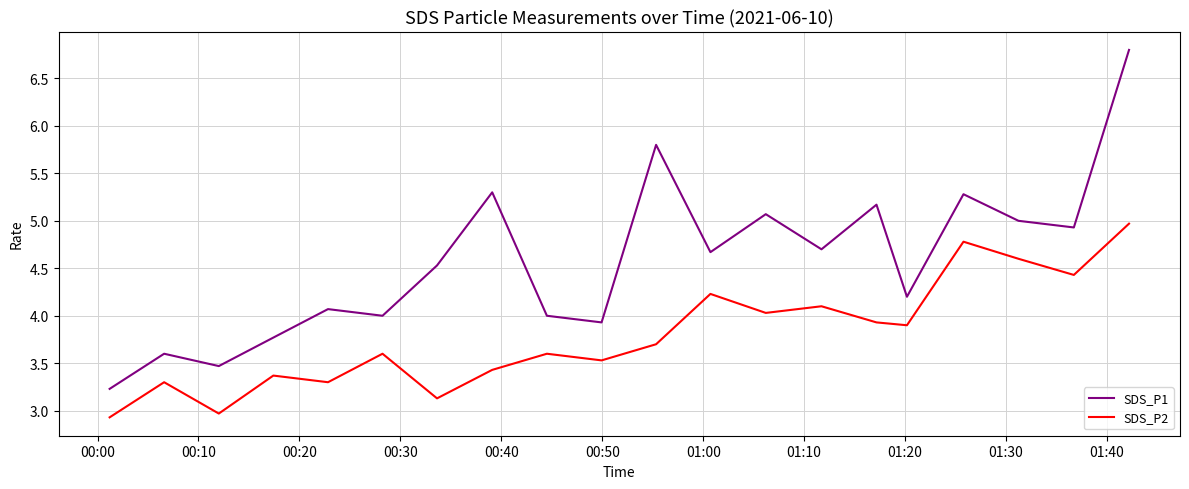

What is the difference between the maximum and minimum values in the SDS_P2 series?

2.0